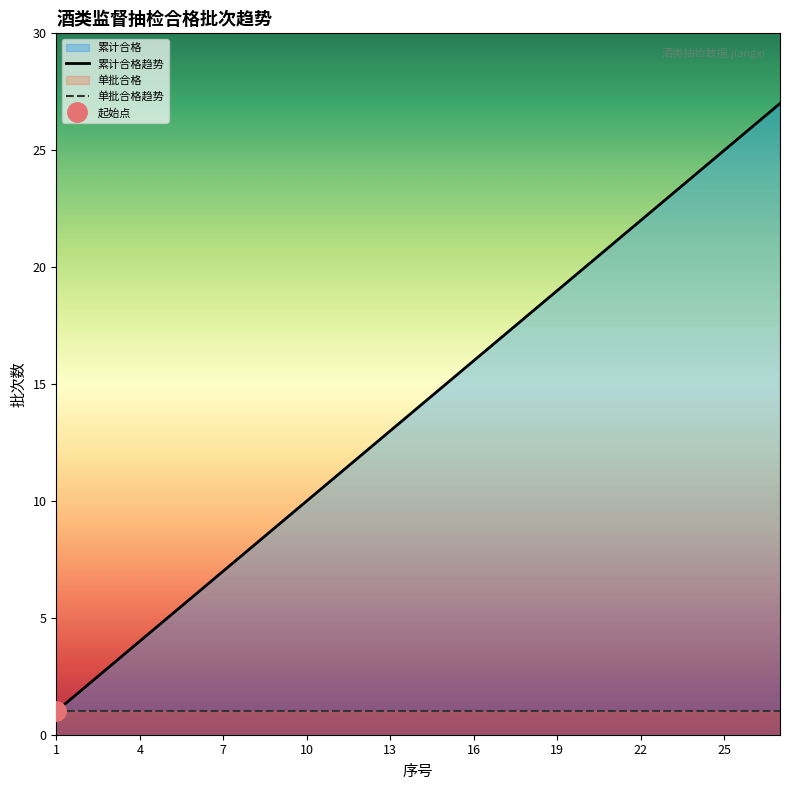

Which category has the highest value across all series?

27